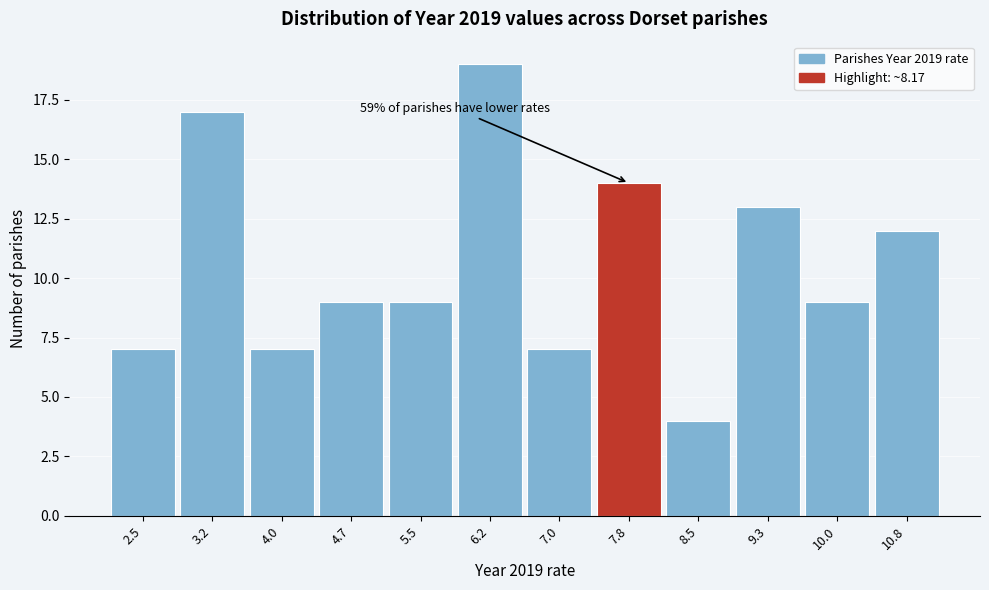

Reading left to right, list all the values displayed in this chart.

7	17	7	9	9	19	7	14	4	13	9	12